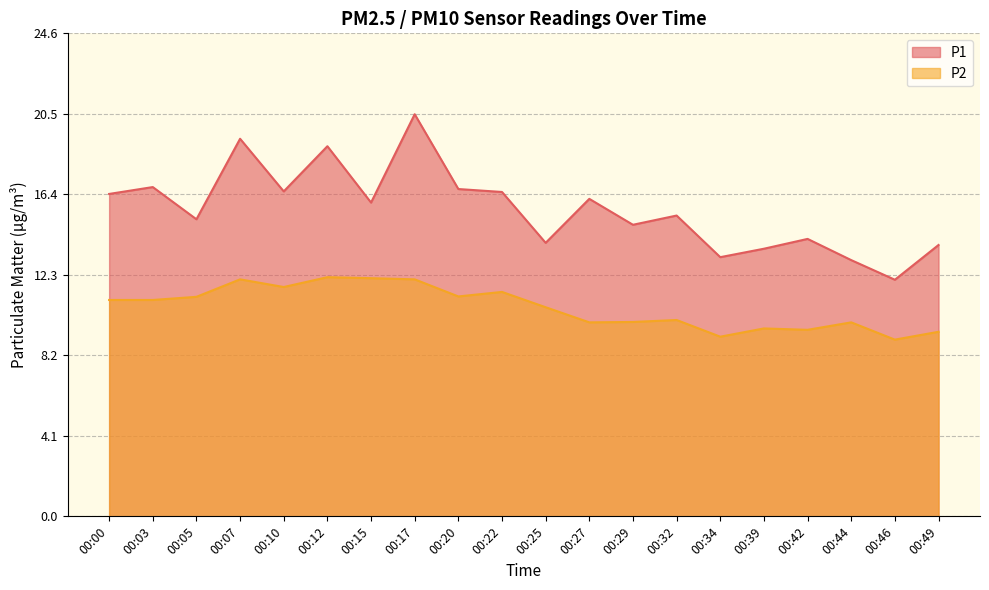

Which series has the widest spread of values?

P1